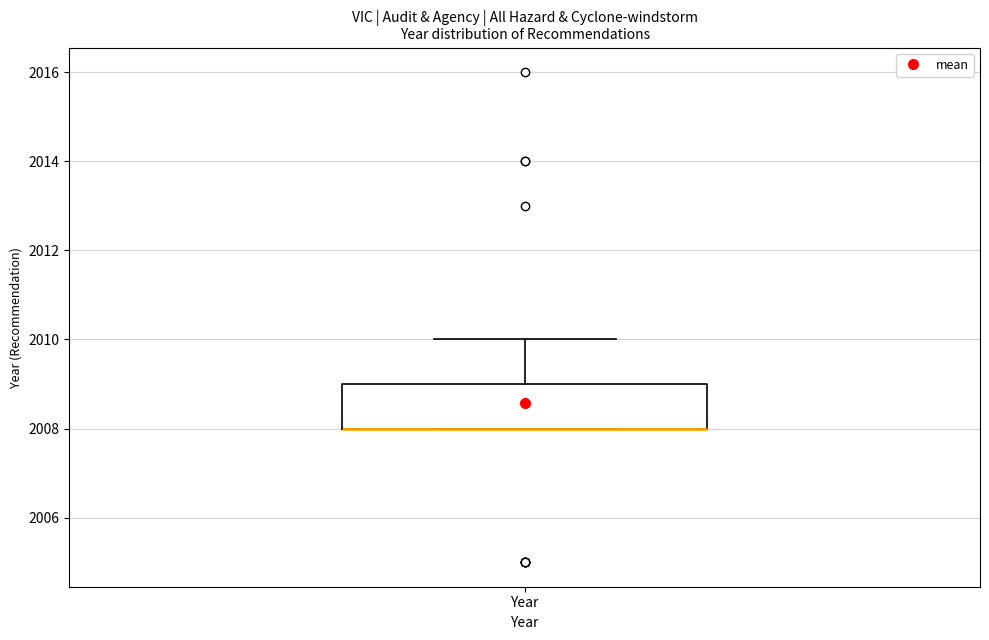

Where is the upper edge of the box for Year on the y-axis? The values are not printed on the chart, so give them approximately, as read against the axis.

2009